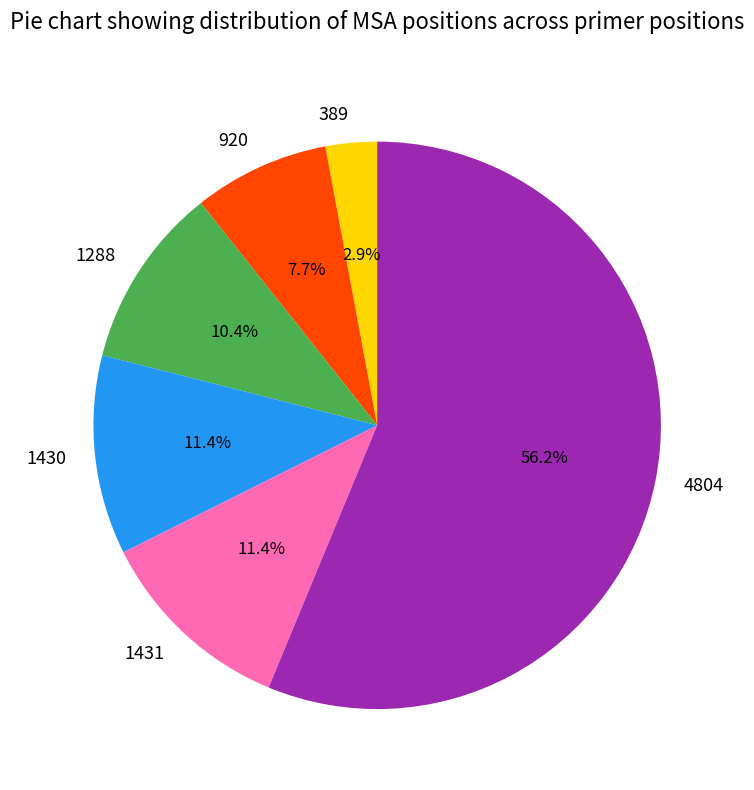

Is there a majority slice in this chart?

Yes